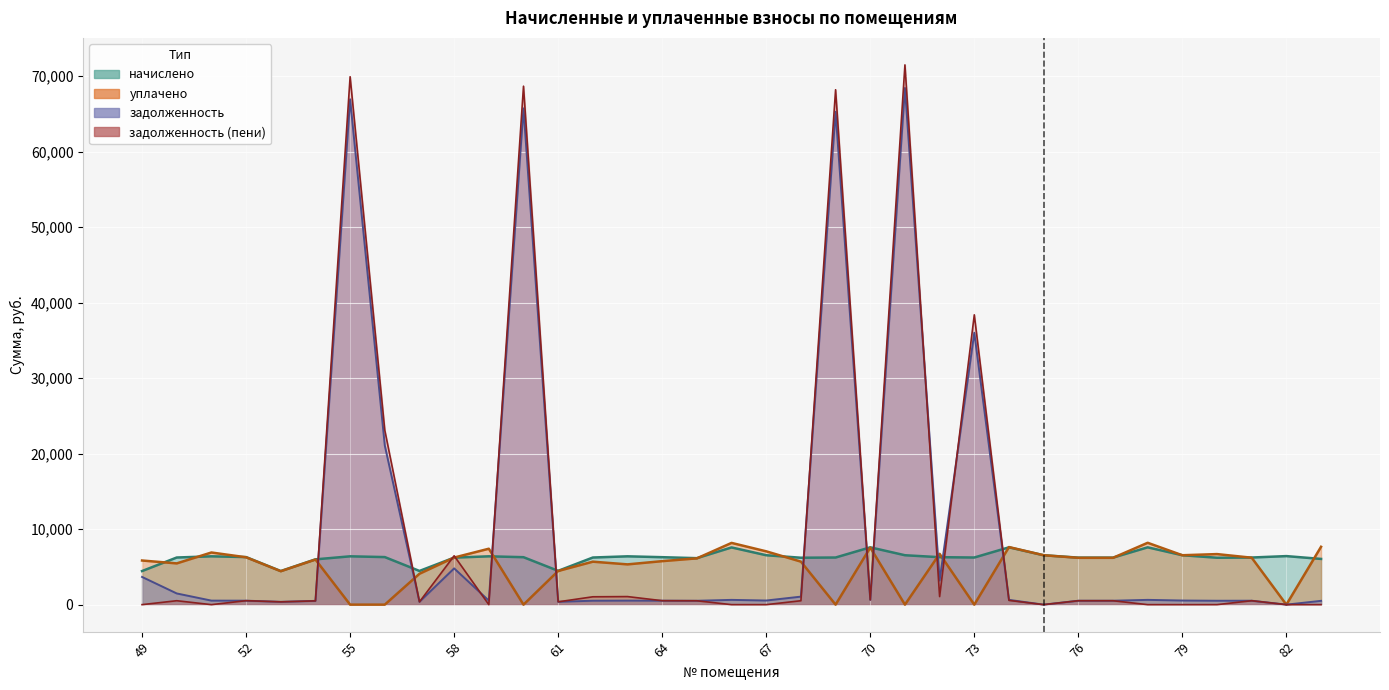

Which has a higher value, 73 or 55?

55